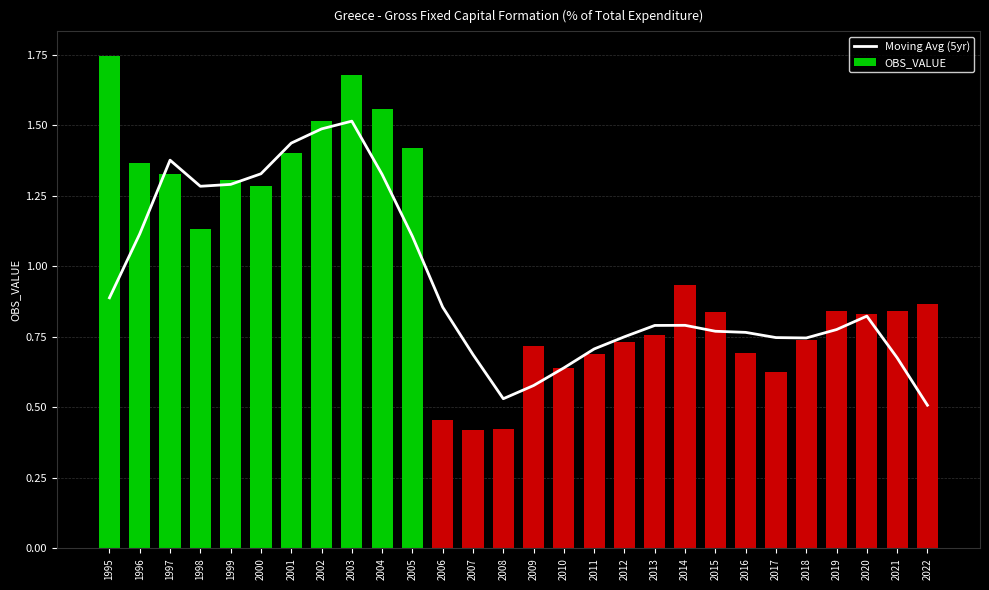

At which category does the chart reach its minimum across all series?

2022